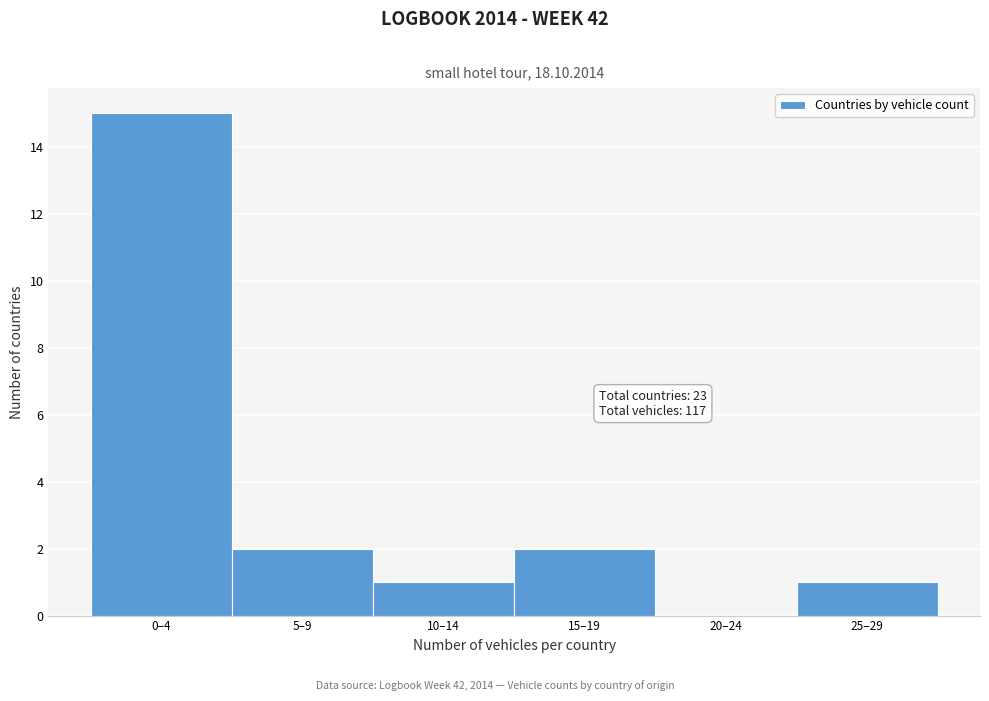

Reading right to left, transcribe all the data shown in this chart.

25–29=1	20–24=0	15–19=2	10–14=1	5–9=2	0–4=15